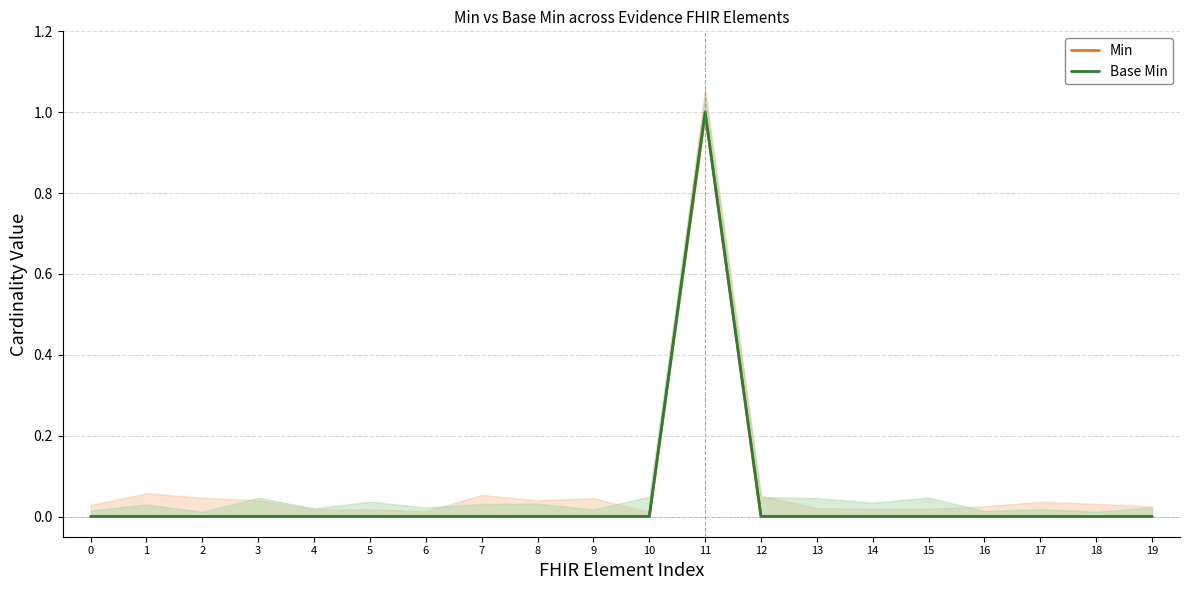

True or false: Base Min and Min intersect in this chart.

False